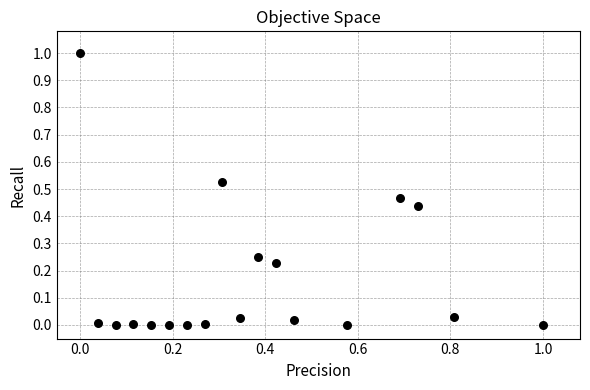

What is the range of Y values (max minus min)?

1.0